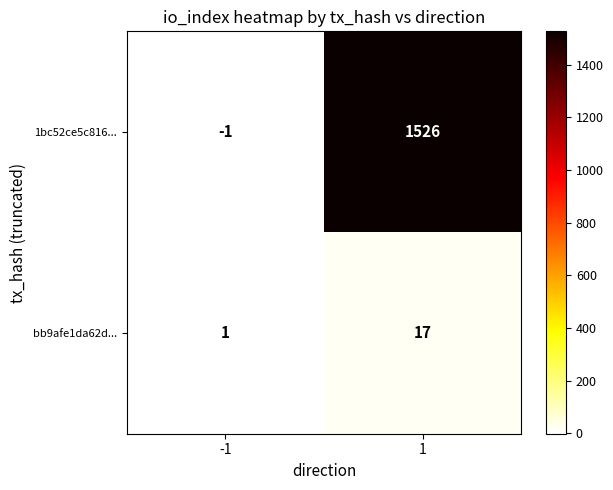

Which series changed the most between -1 and 1?

1bc52ce5c816...